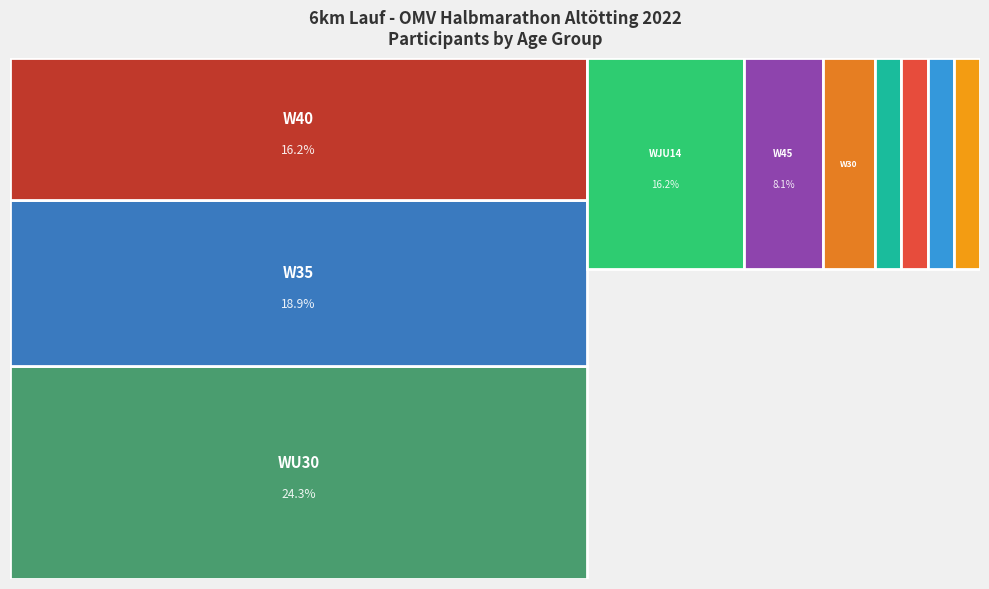

Reading left to right, transcribe all the data shown in this chart.

WU30=9	W35=7	W40=6	WJU14=6	W45=3	W30=2	WJU20=1	WJU18=1	W50=1	W60=1